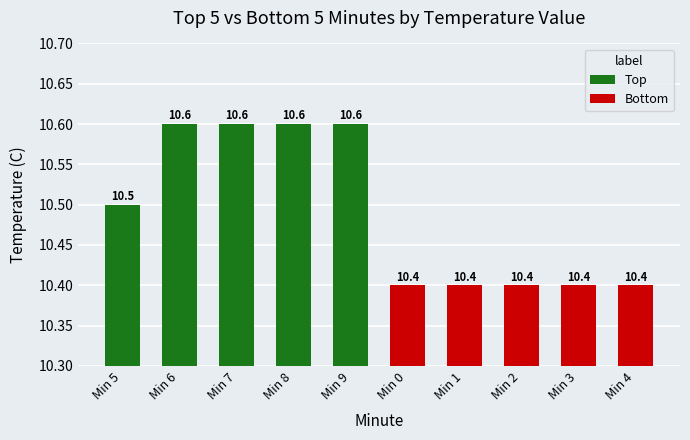

What is the sum of all Top values?

52.9